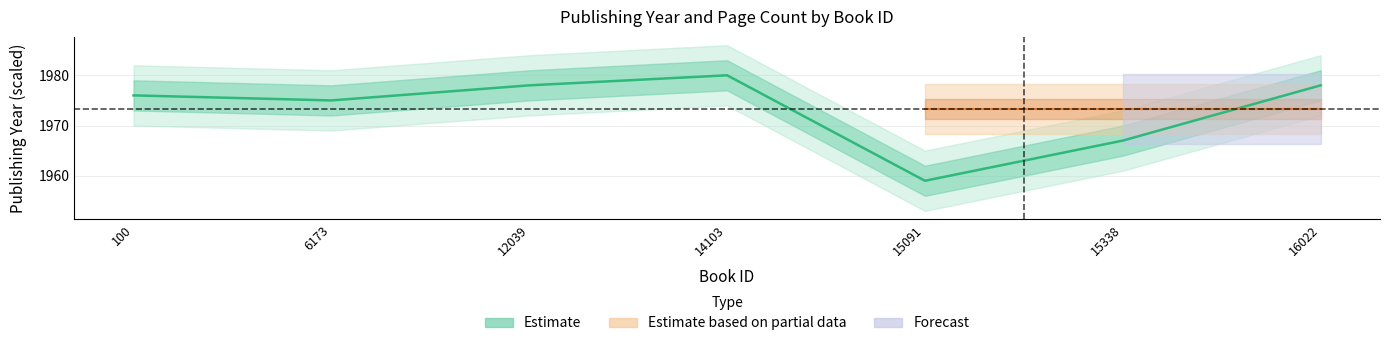

Does the chart display data point markers on the line(s)?

No